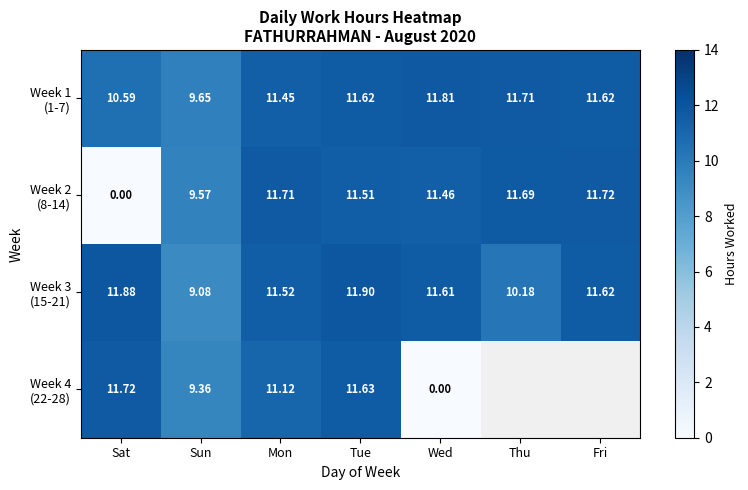

At which label does Week 2 (8-14) reach its minimum?

Sat